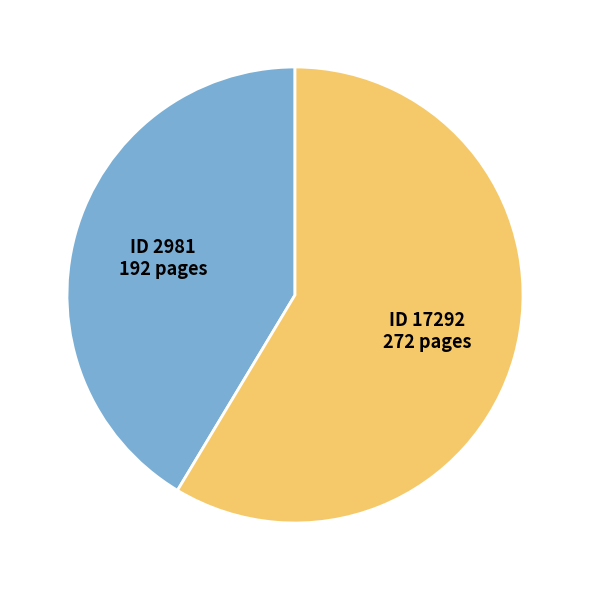

Is there any slice that represents more than half of the pie?

Yes